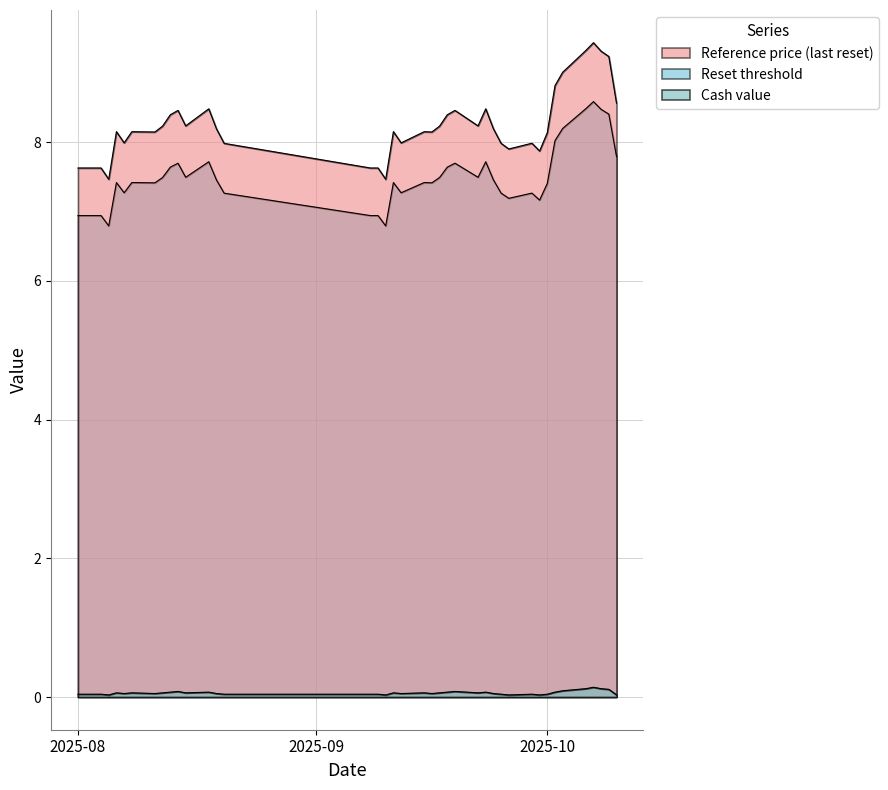

What is the label of the 39th point from the right?

2025-08